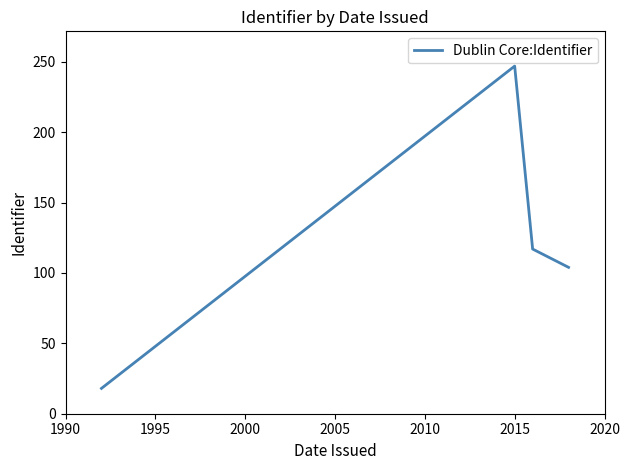

What is the difference between the maximum and minimum values?

229